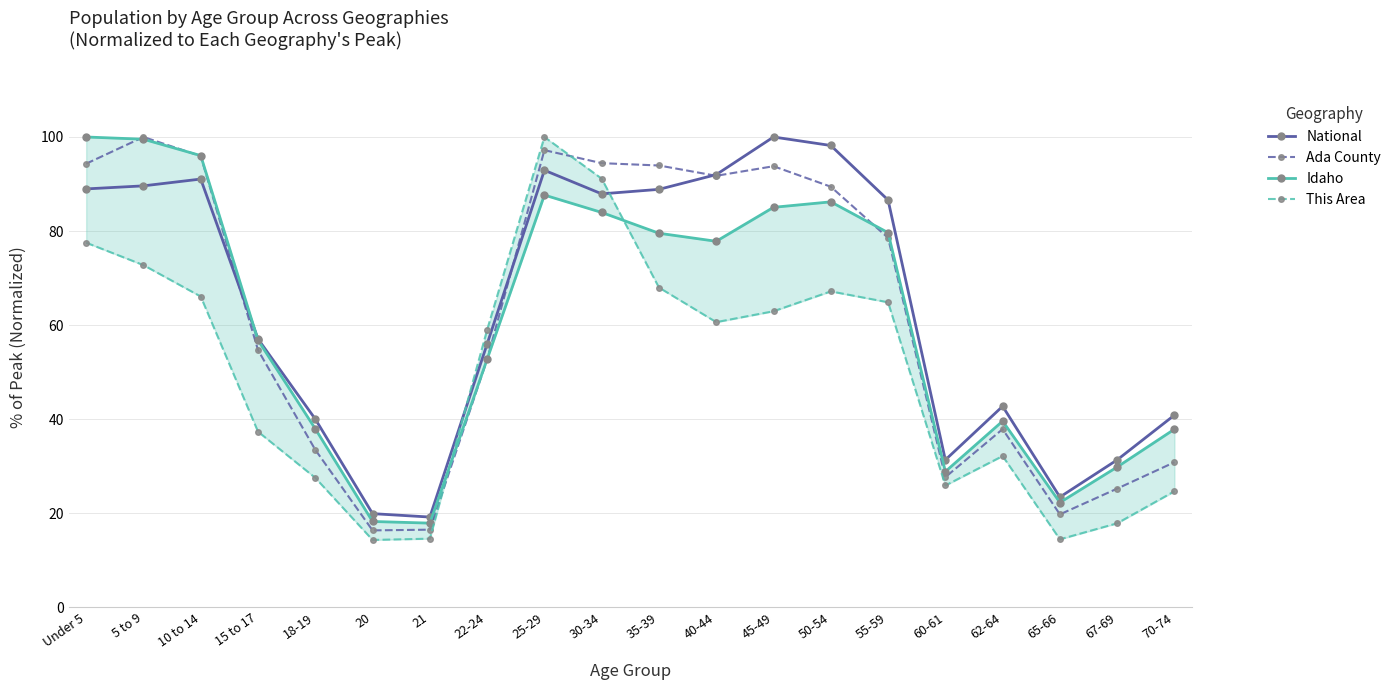

At which label does Ada County first exceed 78?

Under 5